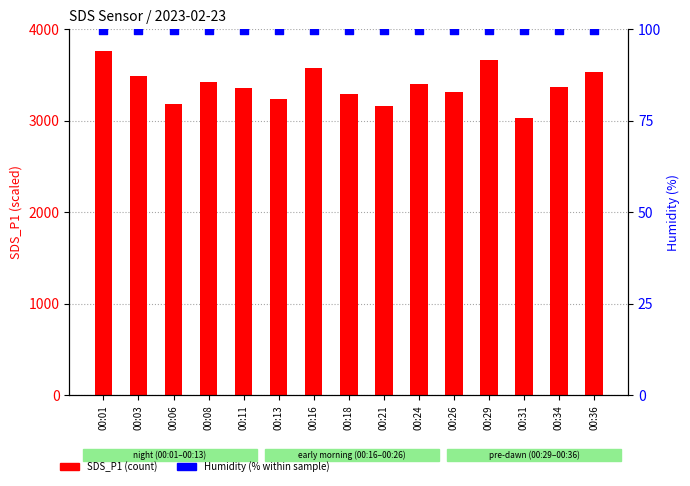

At how many categories does at least one series exceed 541?

15